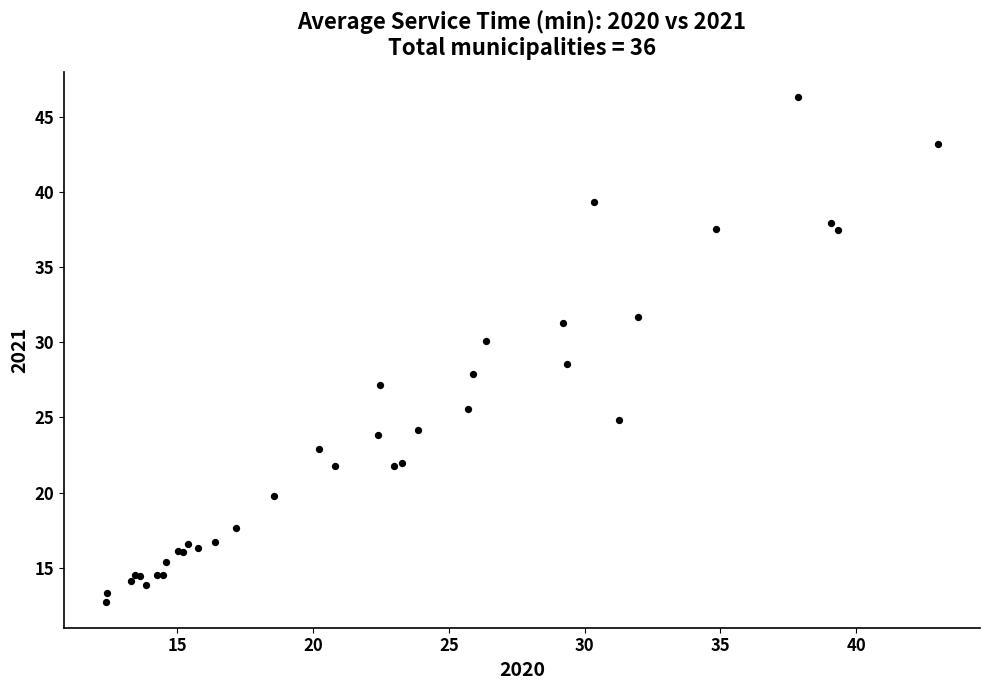

What Y value in the scatter plot is closest to 29?

28.5